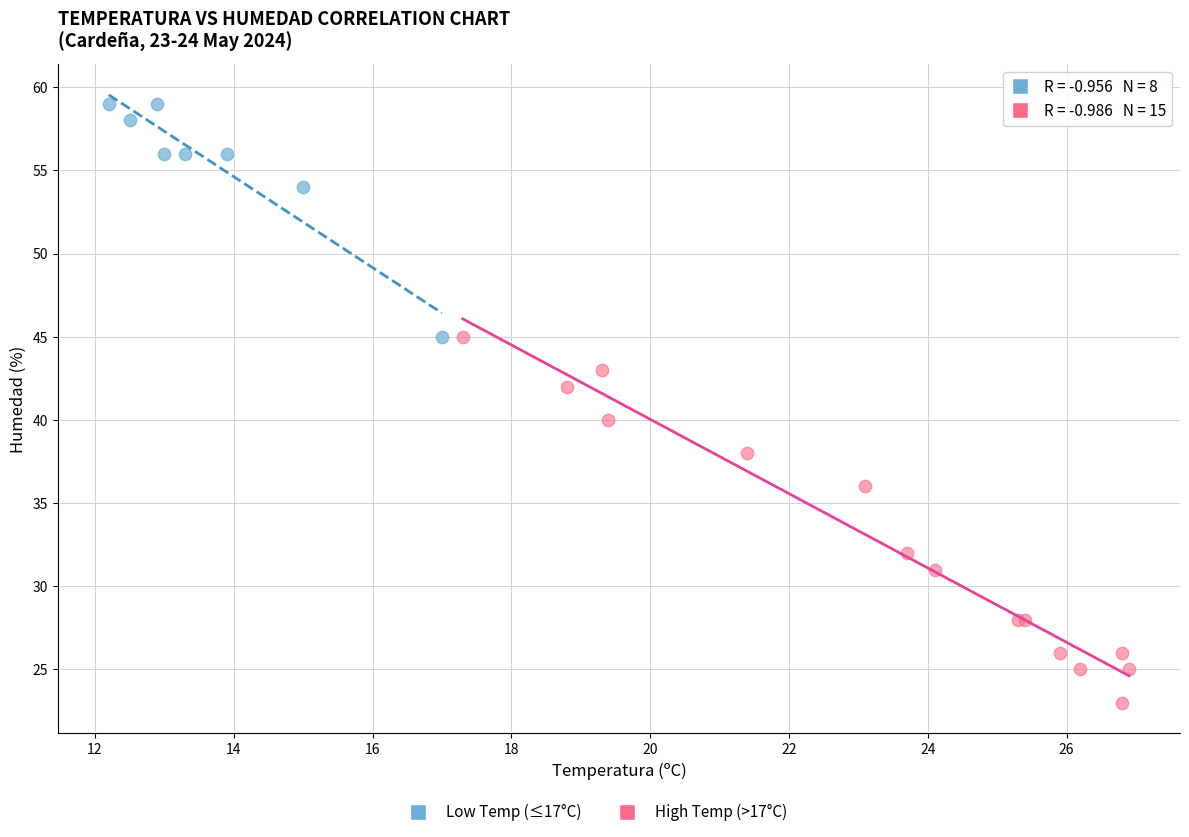

Which series contains the lowest Y value?

High Temp (>17°C)